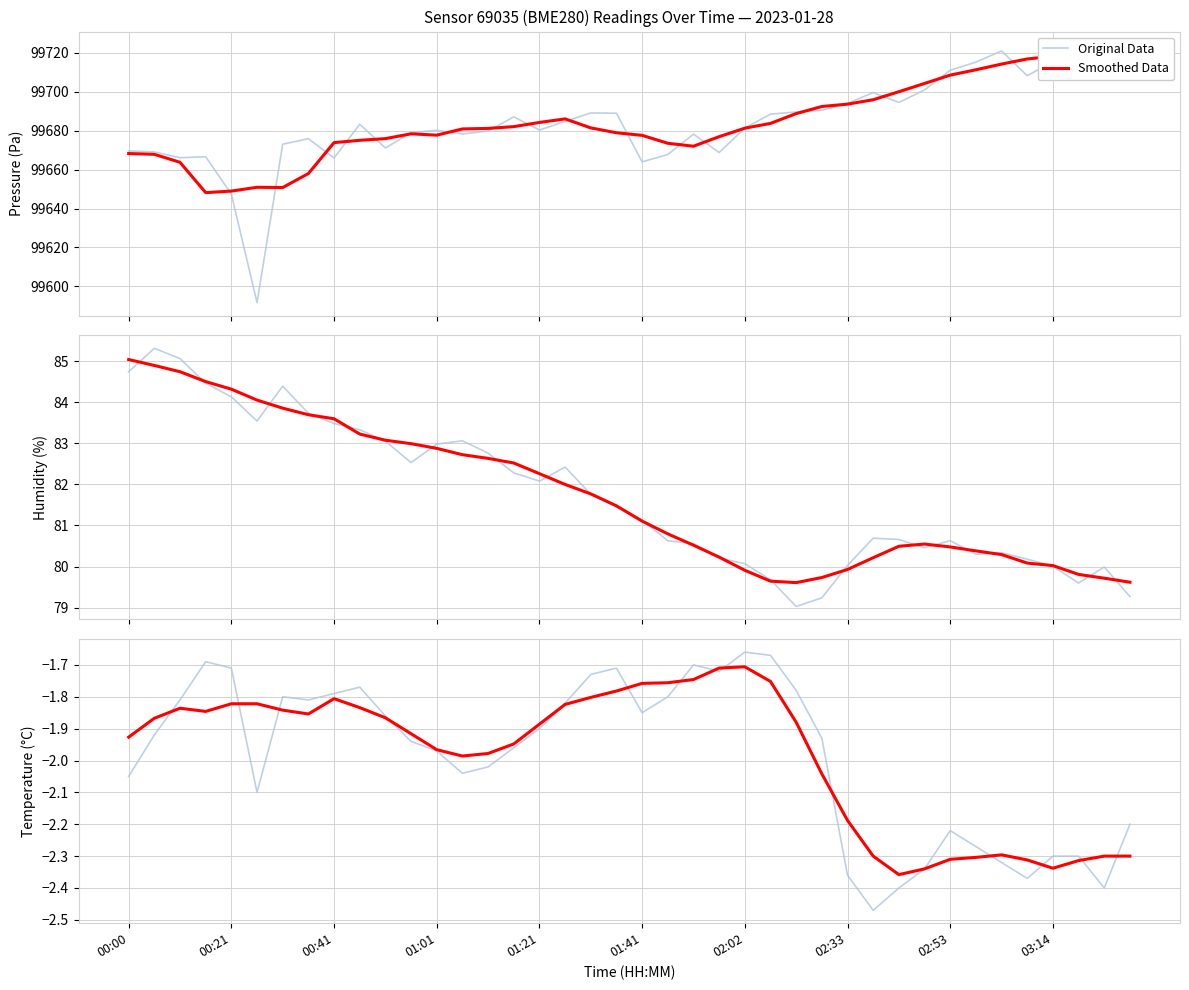

What are all the series names shown in the legend?

Original Data, Smoothed Data